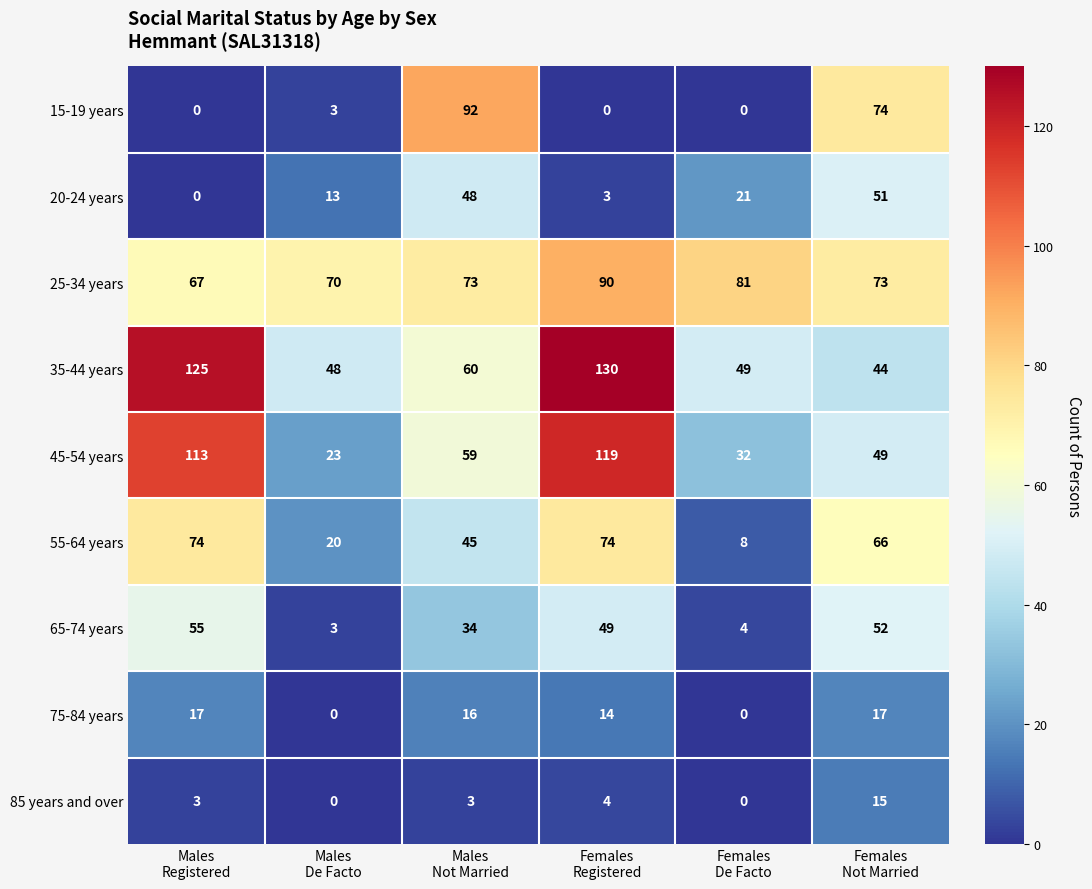

What is the maximum value shown in the chart?

130